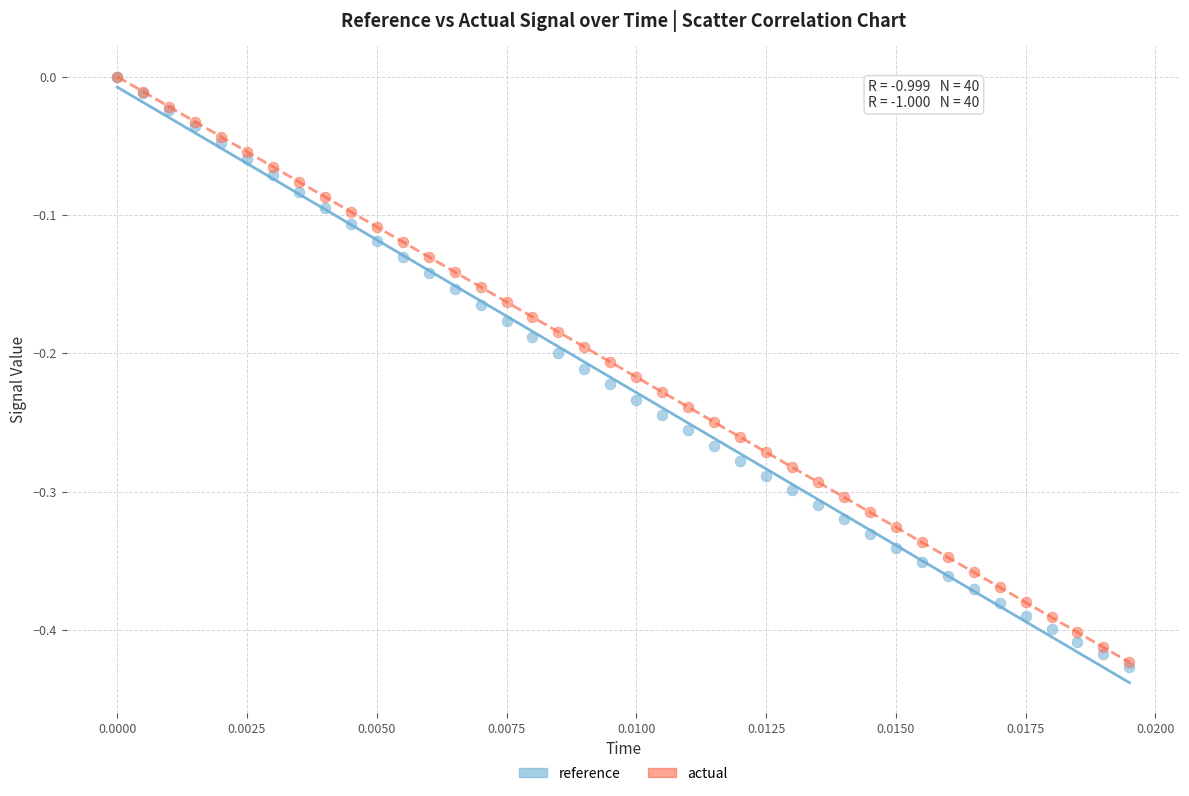

Which series has the widest spread of Y values?

reference